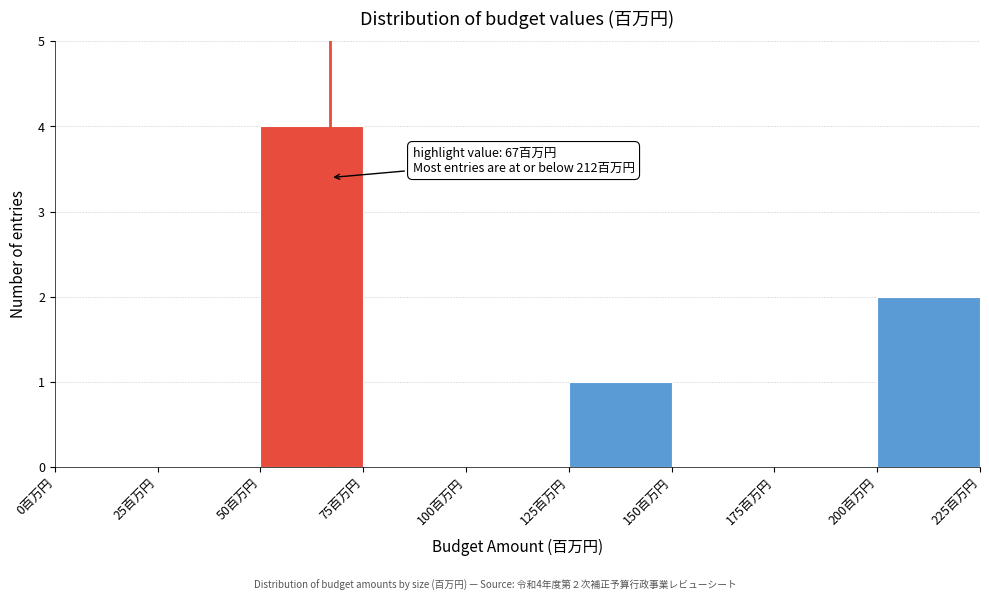

Which range on the x-axis has the tallest bar?

50 to 75